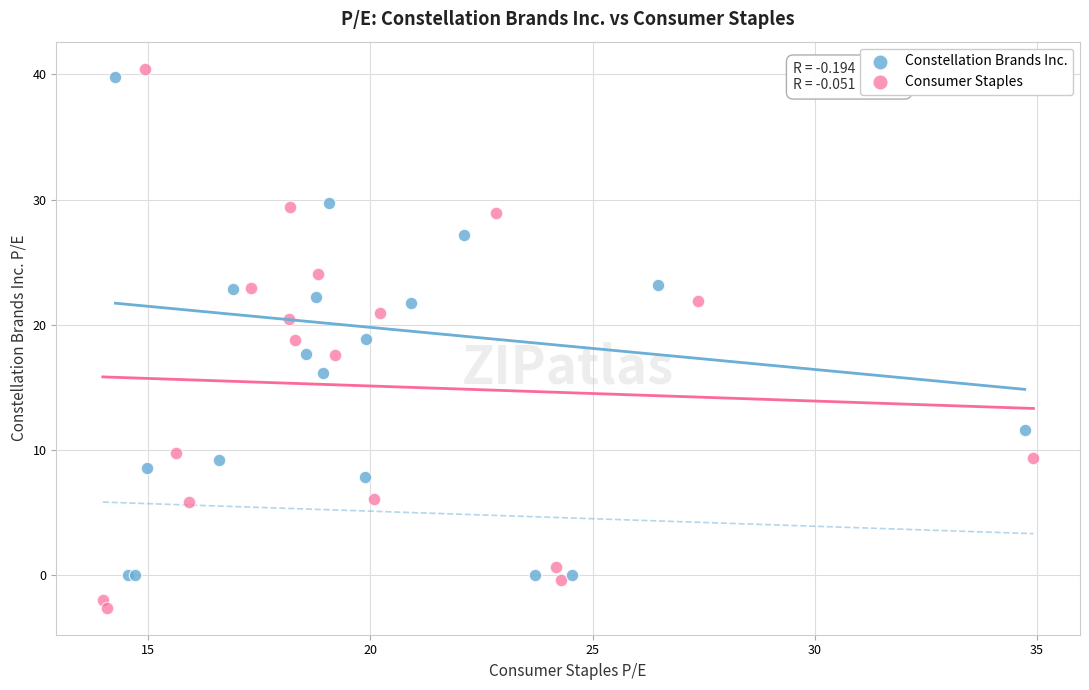

Which series reaches the minimum Y coordinate?

Consumer Staples